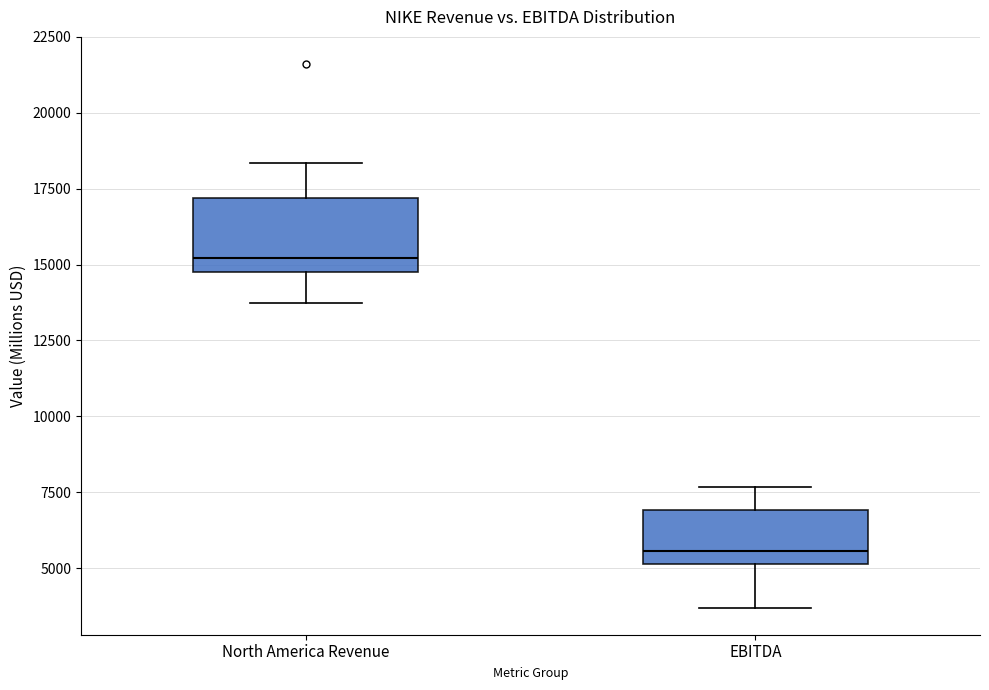

Where is the lower edge of the box for North America Revenue on the y-axis? The values are not printed on the chart, so give them approximately, as read against the axis.

15000